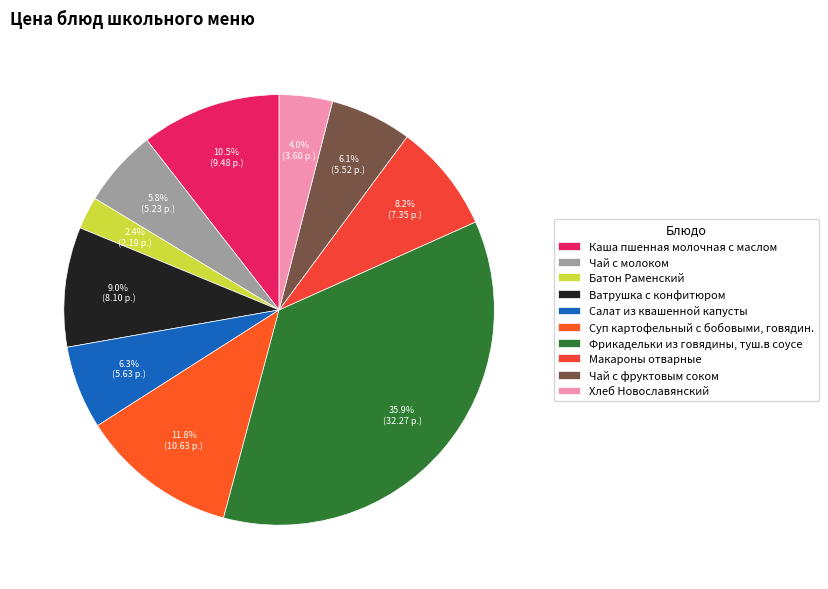

Count the number of slices in the pie.

10